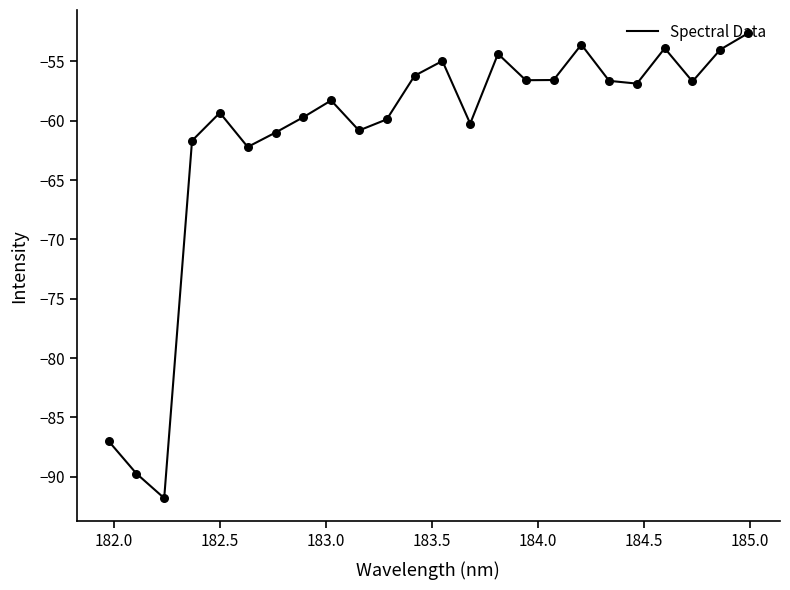

What is the difference between the maximum and minimum values?

39.2